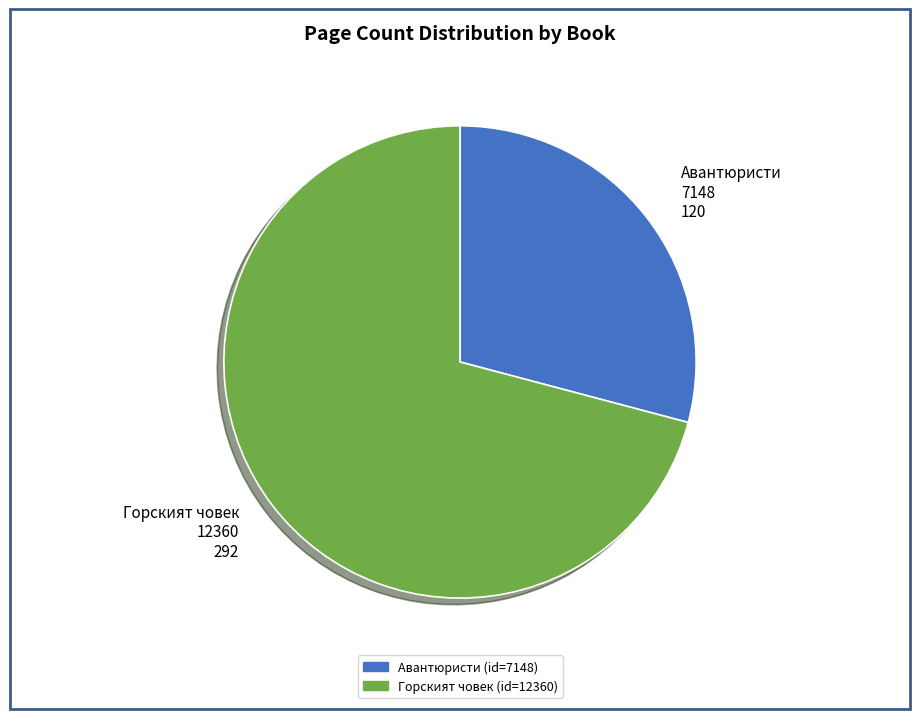

Which category accounts for the majority?

Горският човек